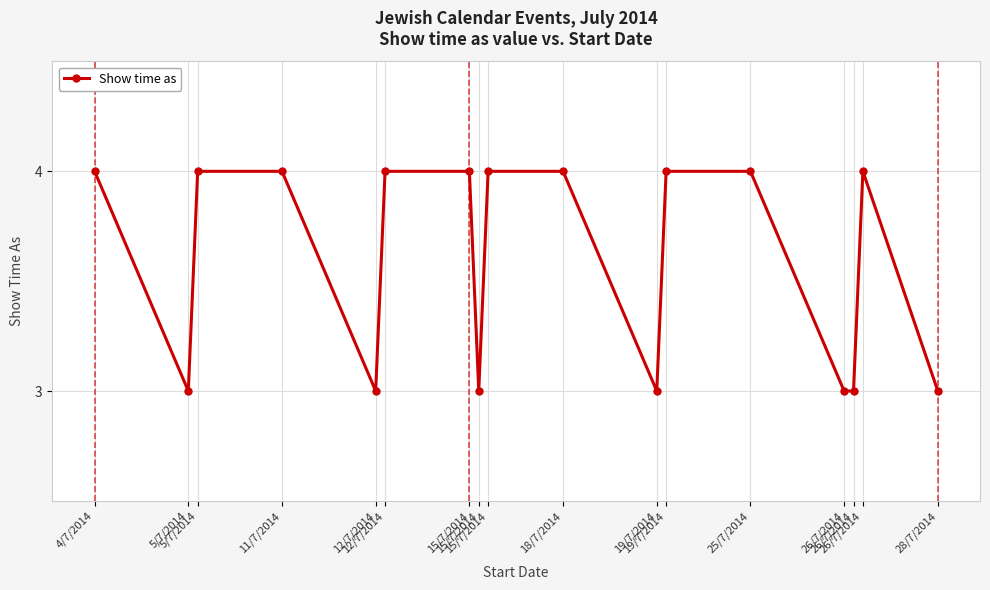

List the labels in order of value, smallest first.

5/7/2014, 12/7/2014, 15/7/2014, 19/7/2014, 26/7/2014, 26/7/2014, 28/7/2014, 4/7/2014, 5/7/2014, 11/7/2014, 12/7/2014, 15/7/2014, 15/7/2014, 18/7/2014, 19/7/2014, 25/7/2014, 26/7/2014